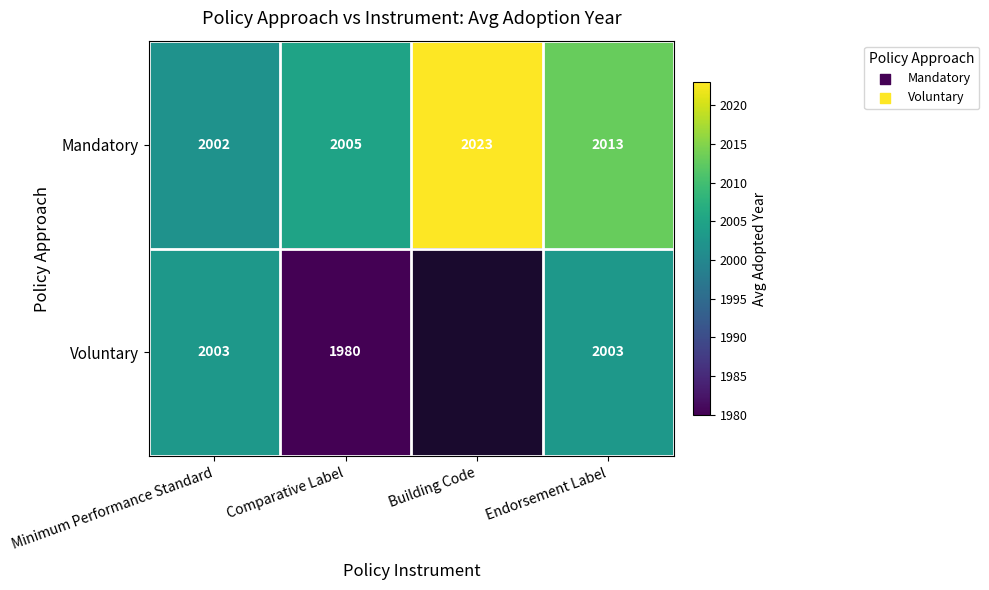

Which category has the lowest value across all series?

Comparative Label